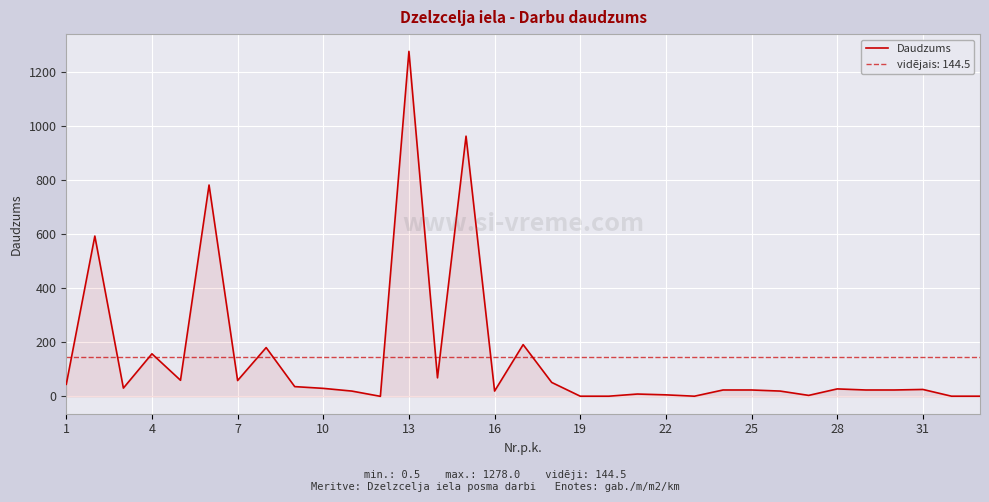

What is the maximum value for Daudzums?

1278.0